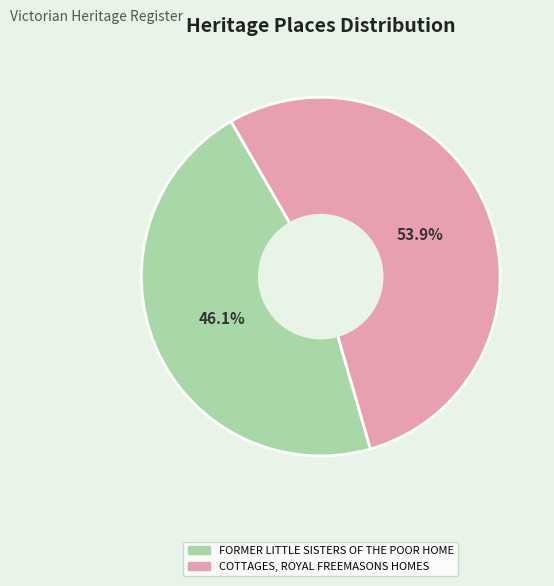

To the nearest percent, what is the average slice percentage?

50%